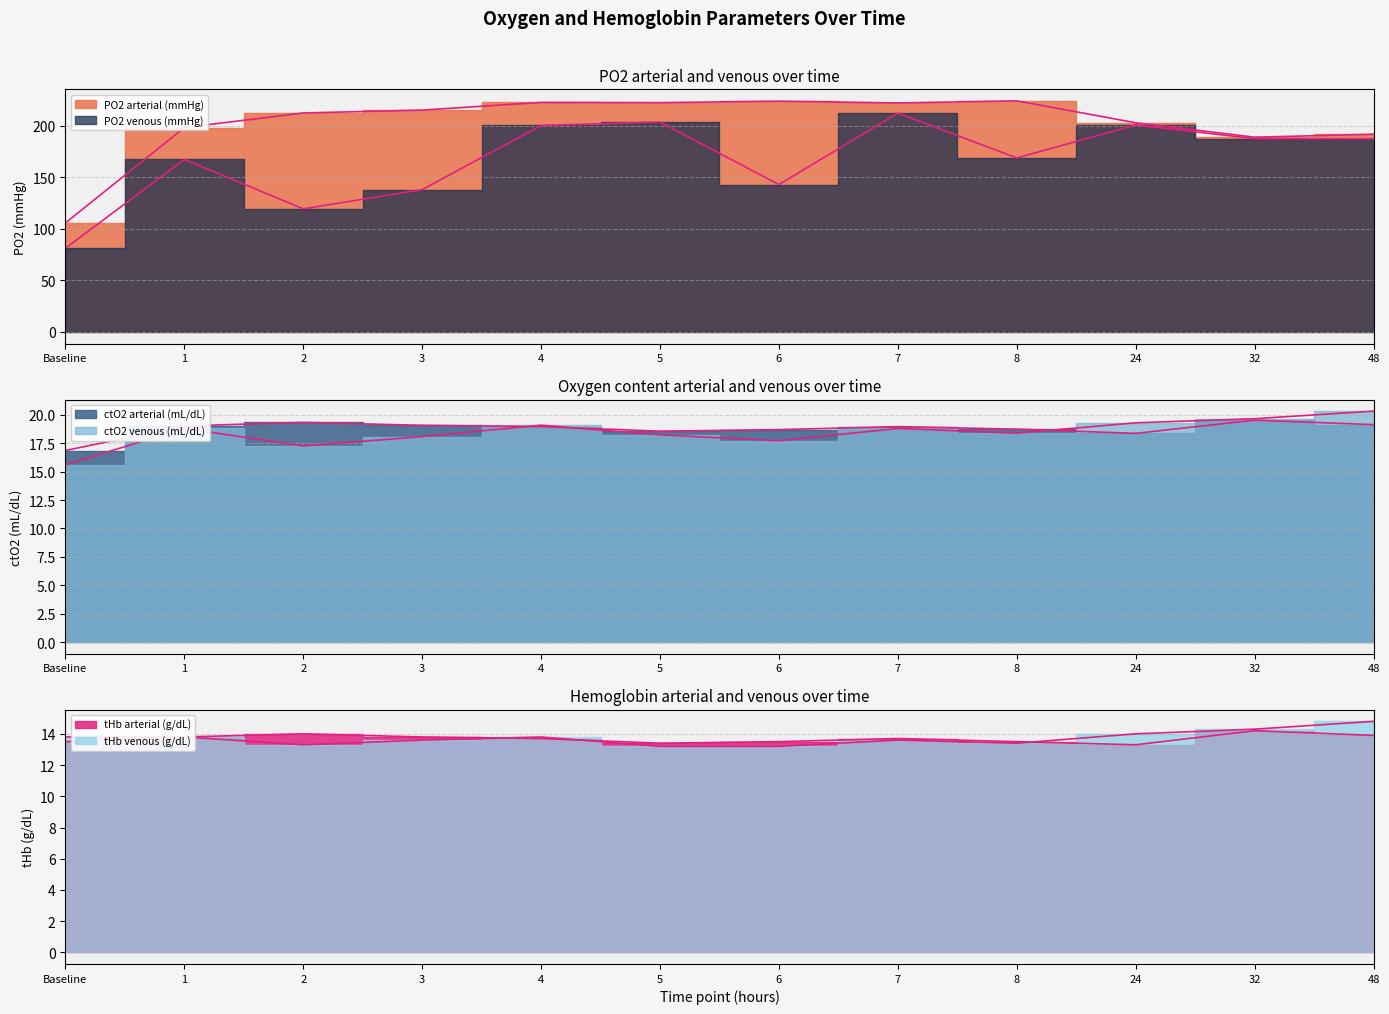

True or false: tHb venous (g/dL) has more than 1 interior local peaks.

True